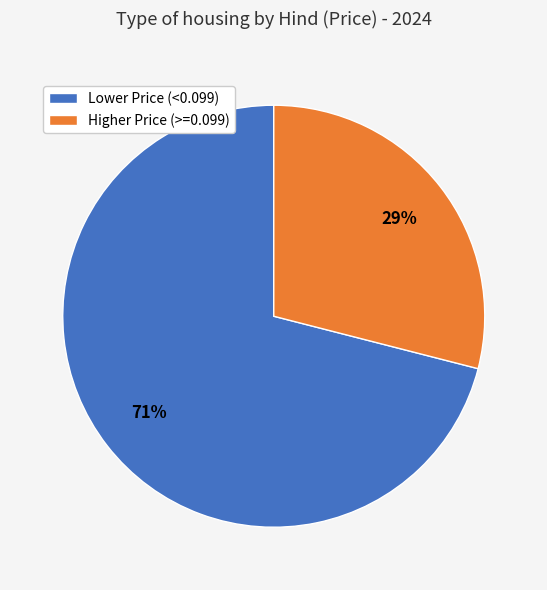

Does any single category account for the majority?

Yes